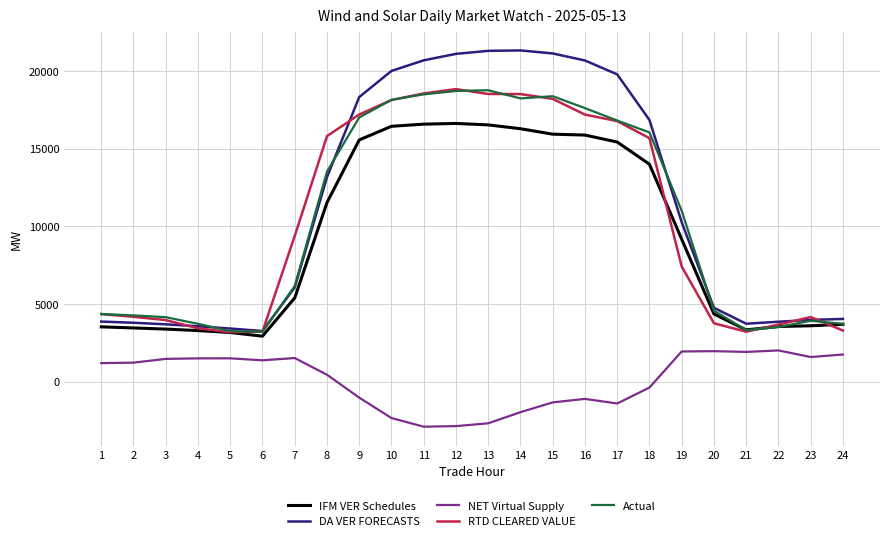

True or false: DA VER FORECASTS and IFM VER Schedules intersect in this chart.

False